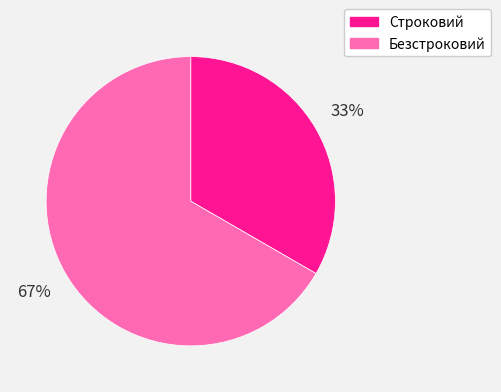

To the nearest percent, what portion does Строковий represent?

33%